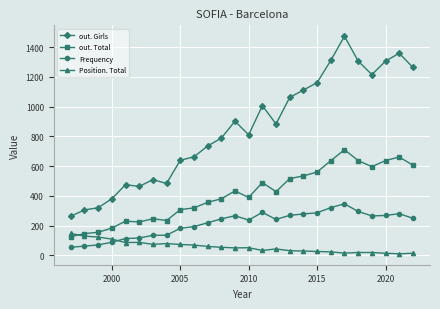

Which series has the largest total across all categories?

out. Girls